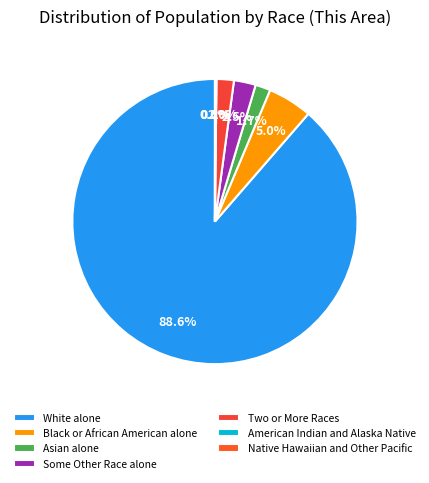

True or false: White alone accounts for 76% of the total.

False